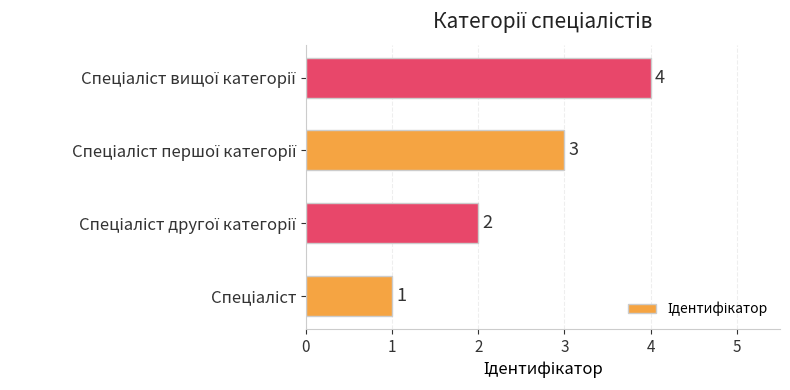

What is the maximum value shown in the chart?

4